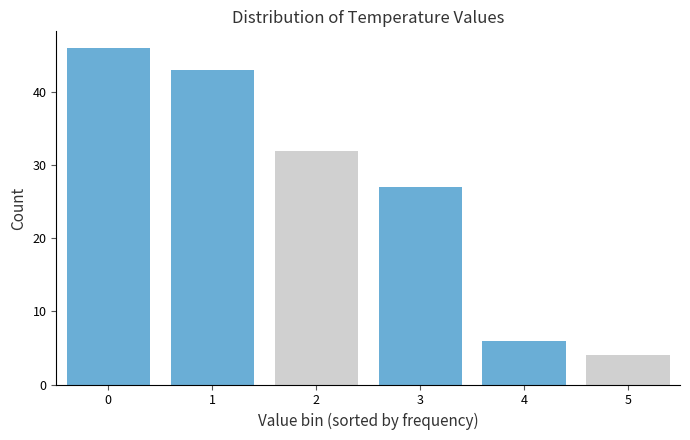

Reading left to right, list all the values displayed in this chart.

46	43	32	27	6	4